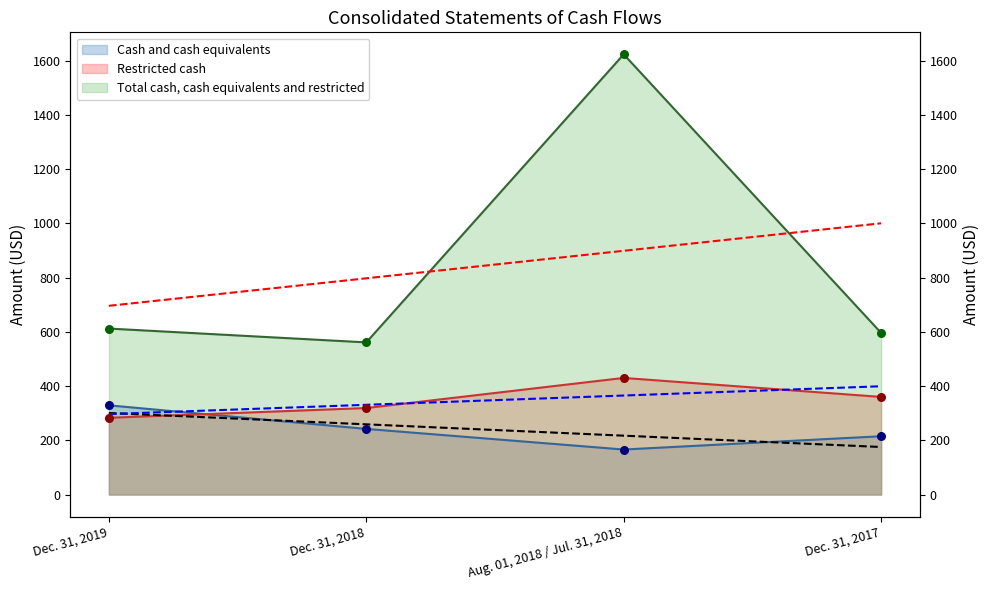

Which series has the largest total across all categories?

Total cash, cash equivalents and restricted